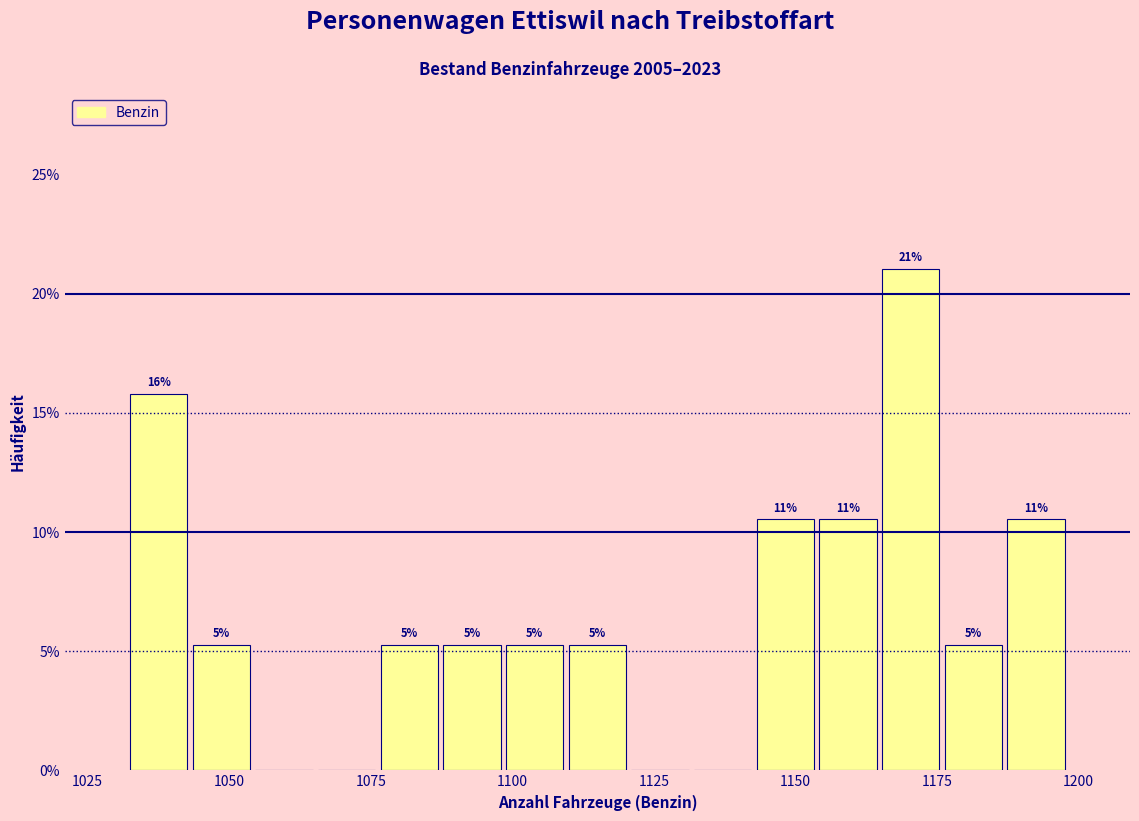

Around what value on the x-axis is the tallest bar? Give the approximate position of its centre, as read against the axis.

1170